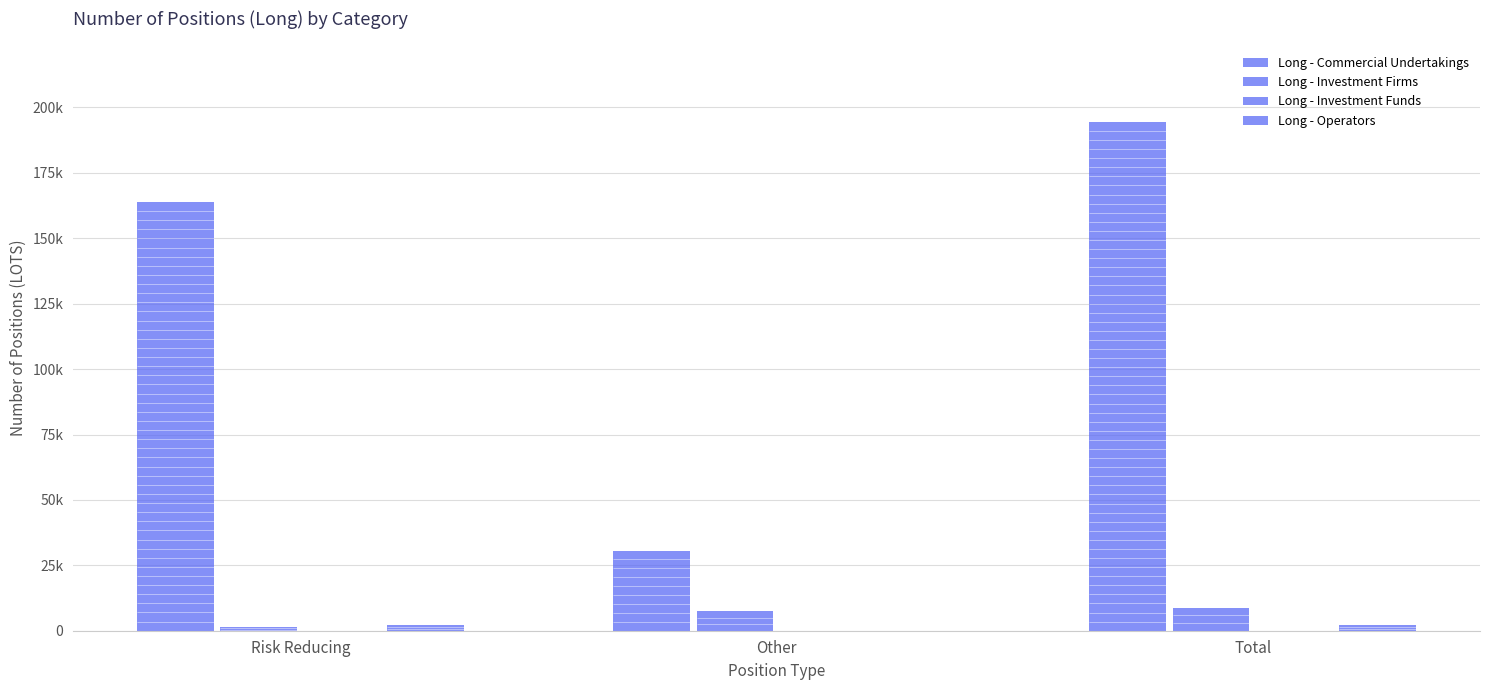

Are the bars horizontal?

No